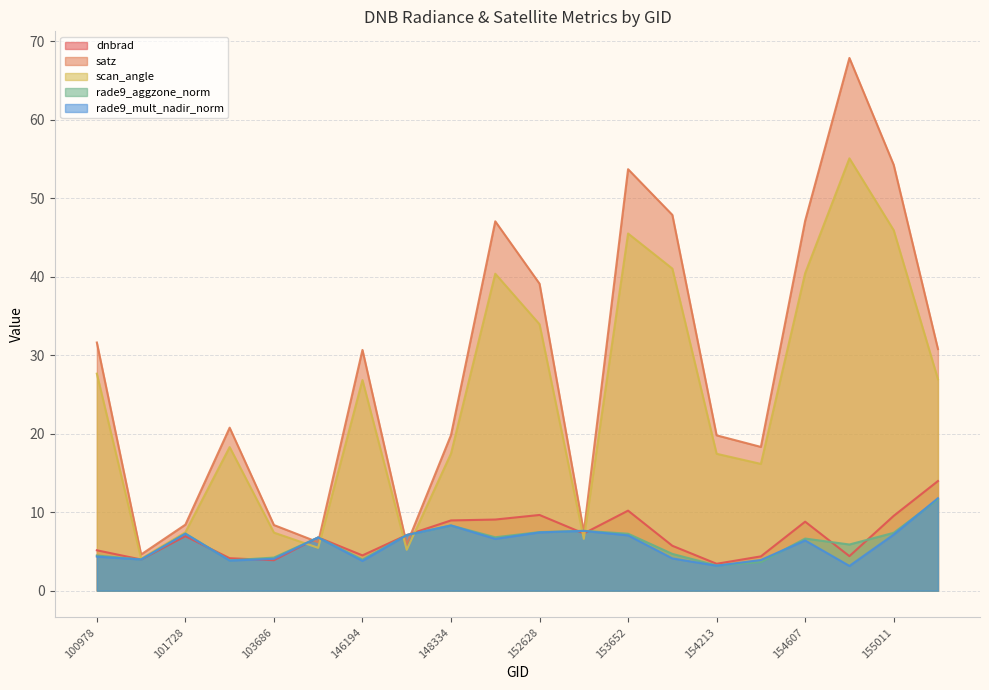

What is the sum of all dnbrad values?

137.8